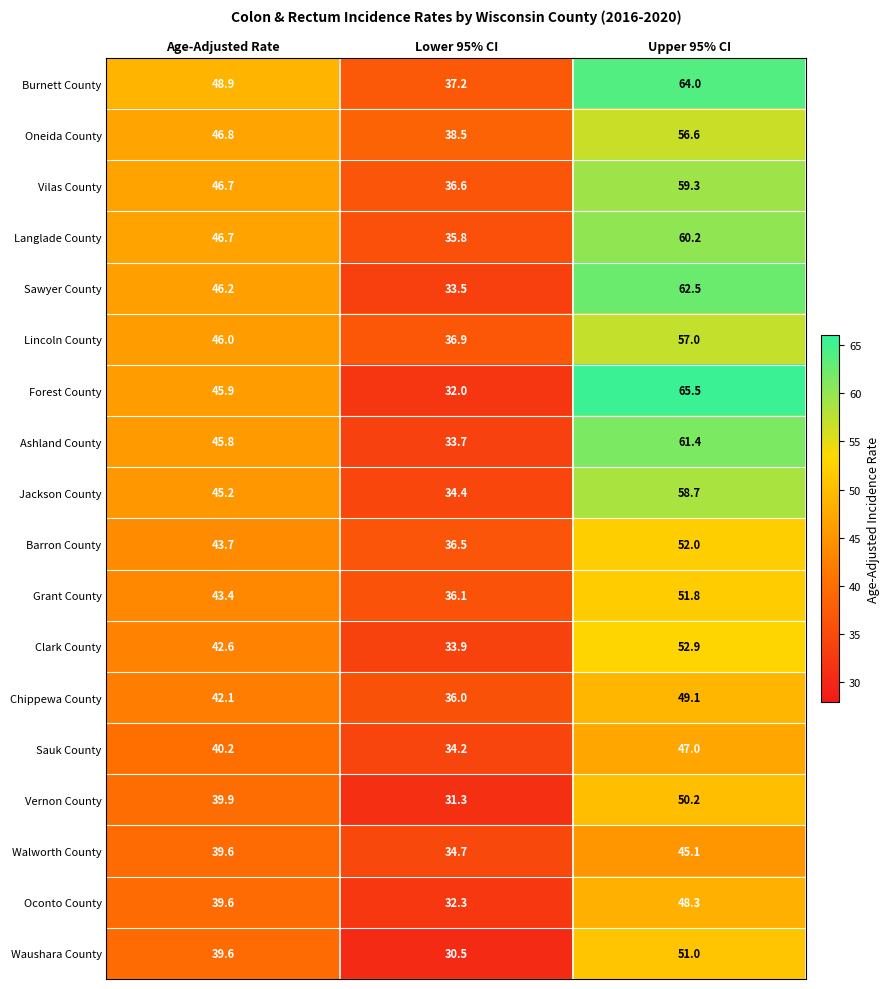

At which label does Sauk County first exceed 40?

Age-Adjusted Rate